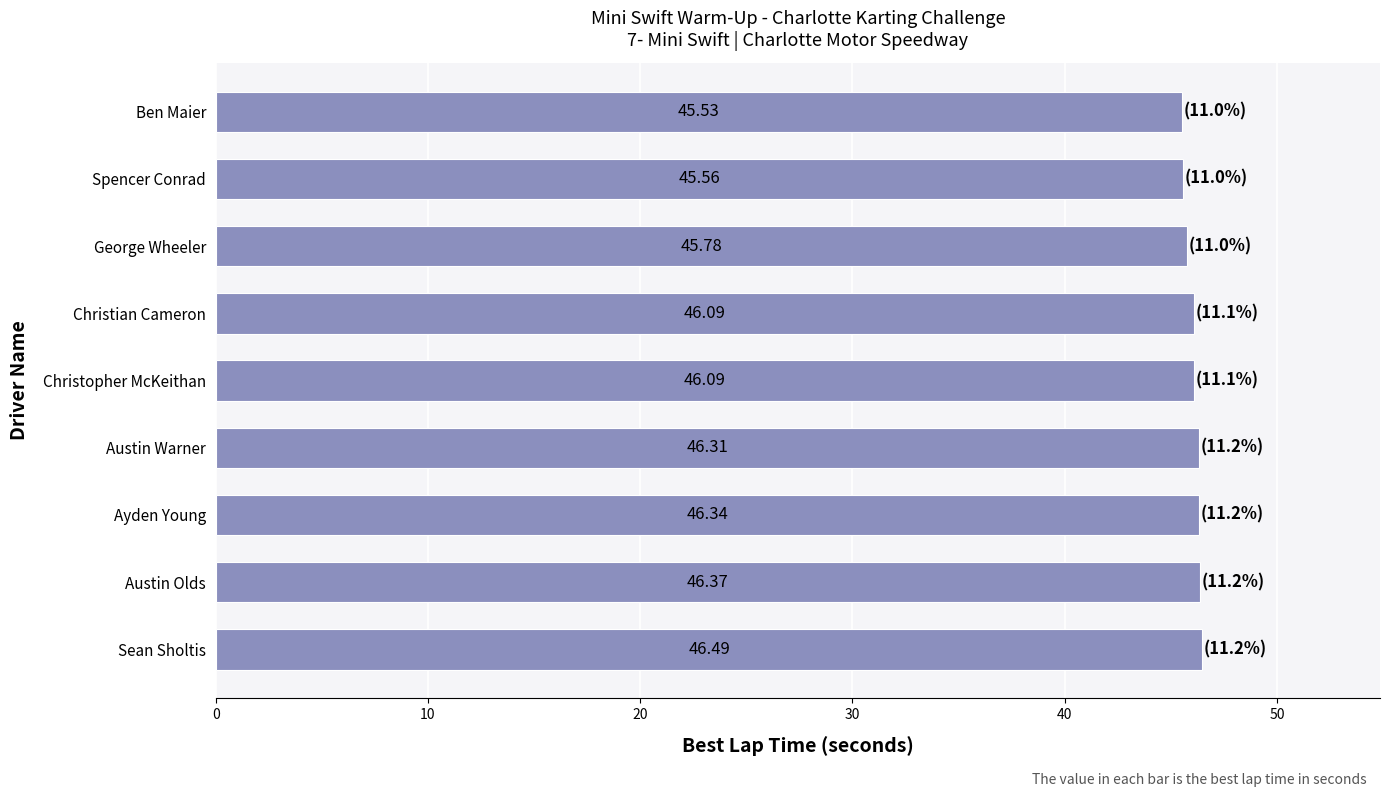

Which has a higher value, George Wheeler or Ben Maier?

George Wheeler